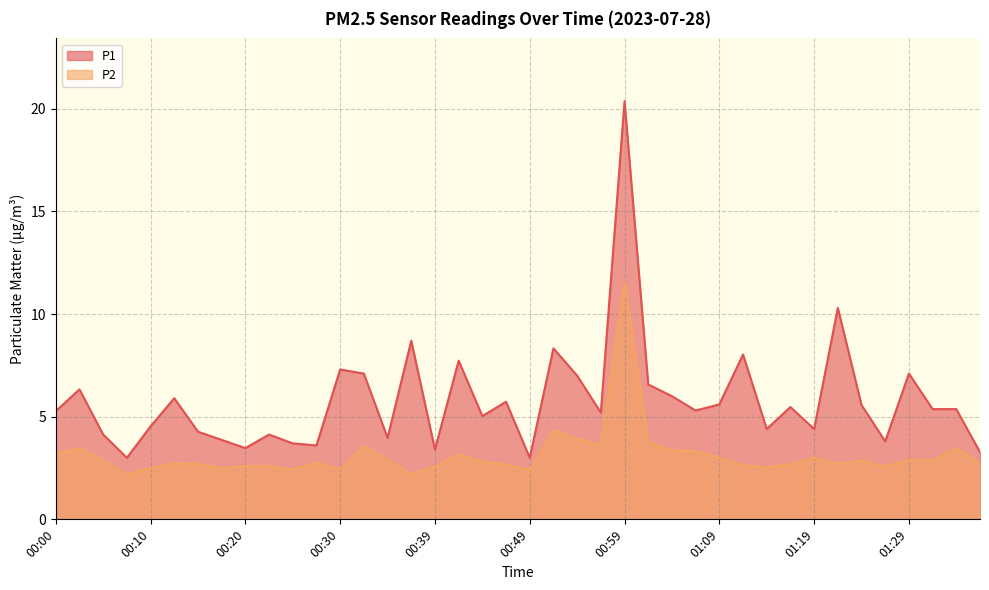

The value of P1 at 01:09 is 5.6. True or false?

True